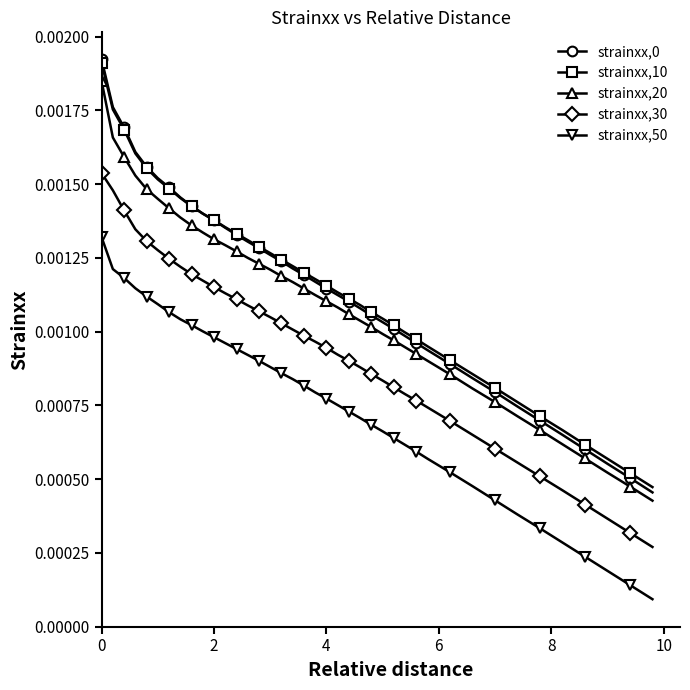

True or false: strainxx,20 and strainxx,30 cross at least once.

False